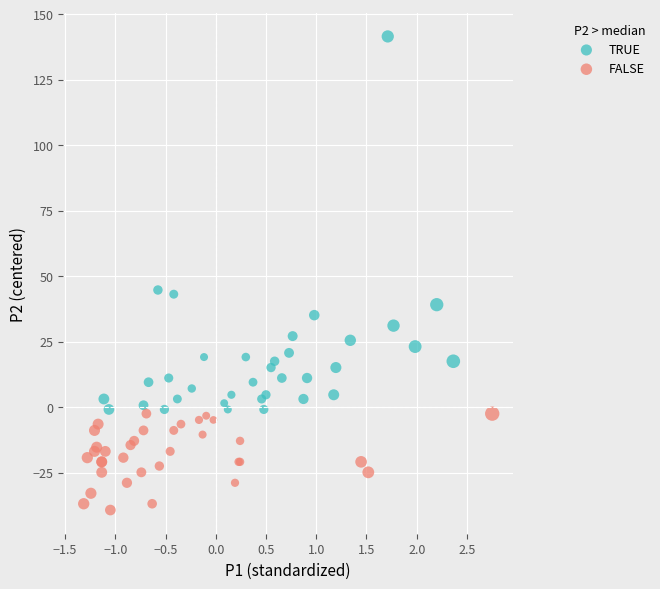

Which series has the widest spread of Y values?

TRUE